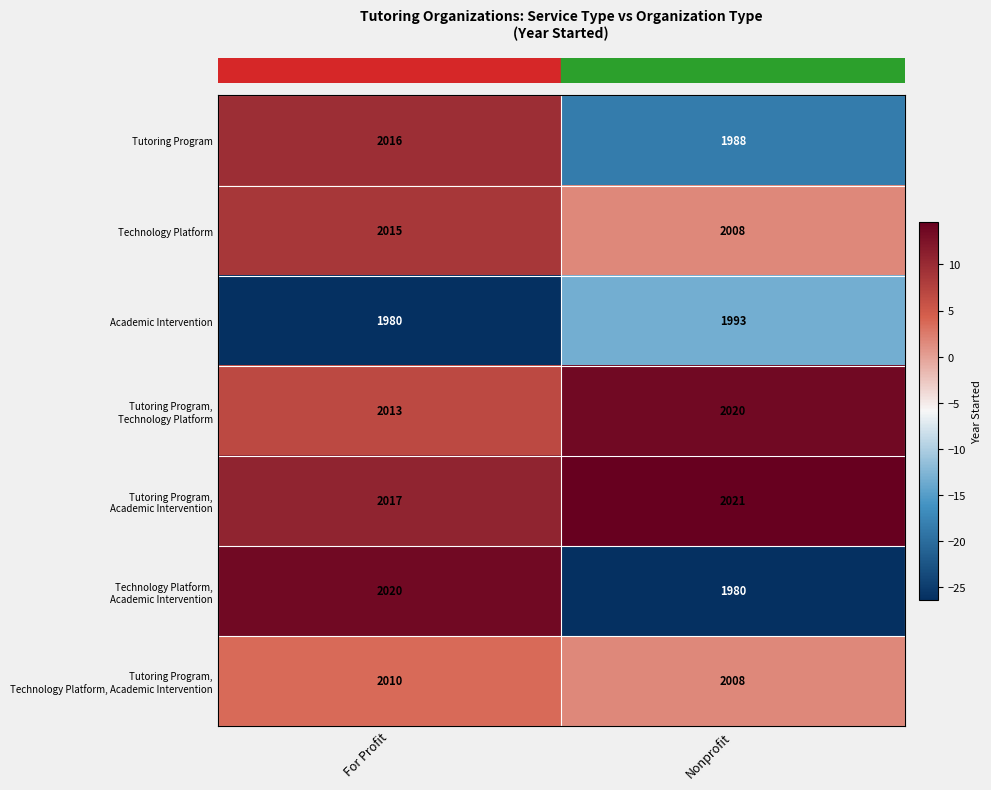

How many distinct data groups are displayed?

7